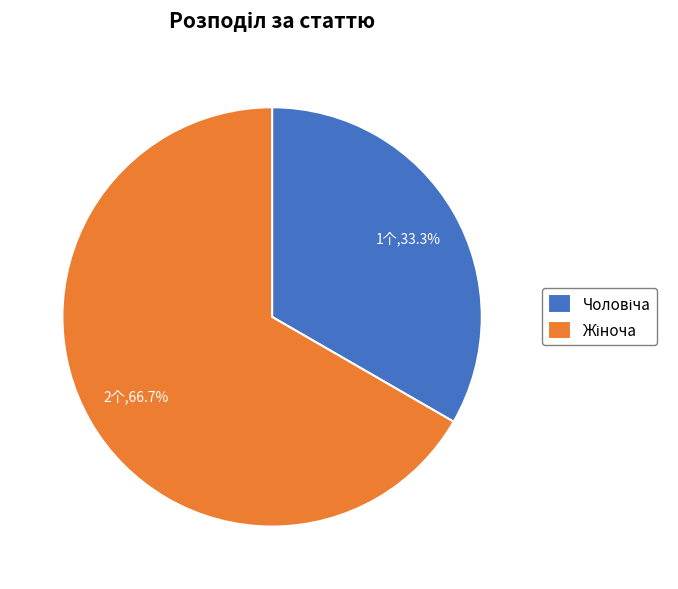

Is there a majority slice in this chart?

Yes